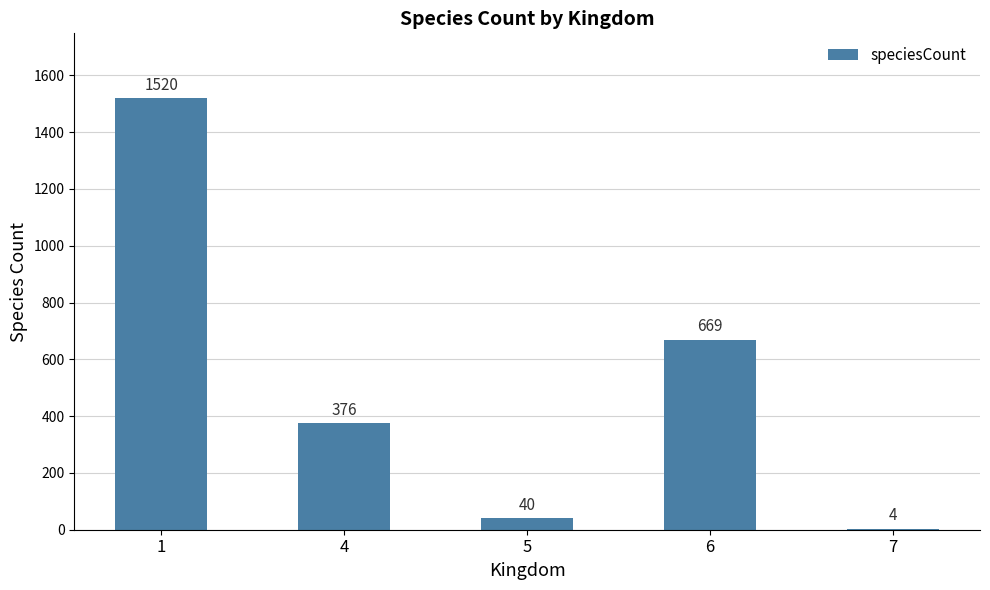

Reading left to right, list all the values displayed in this chart.

1=1520	4=376	5=40	6=669	7=4